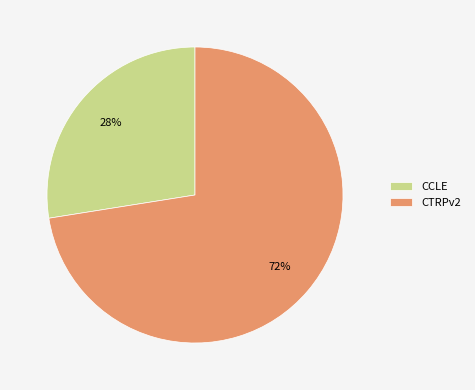

How many segments does this pie chart have?

2